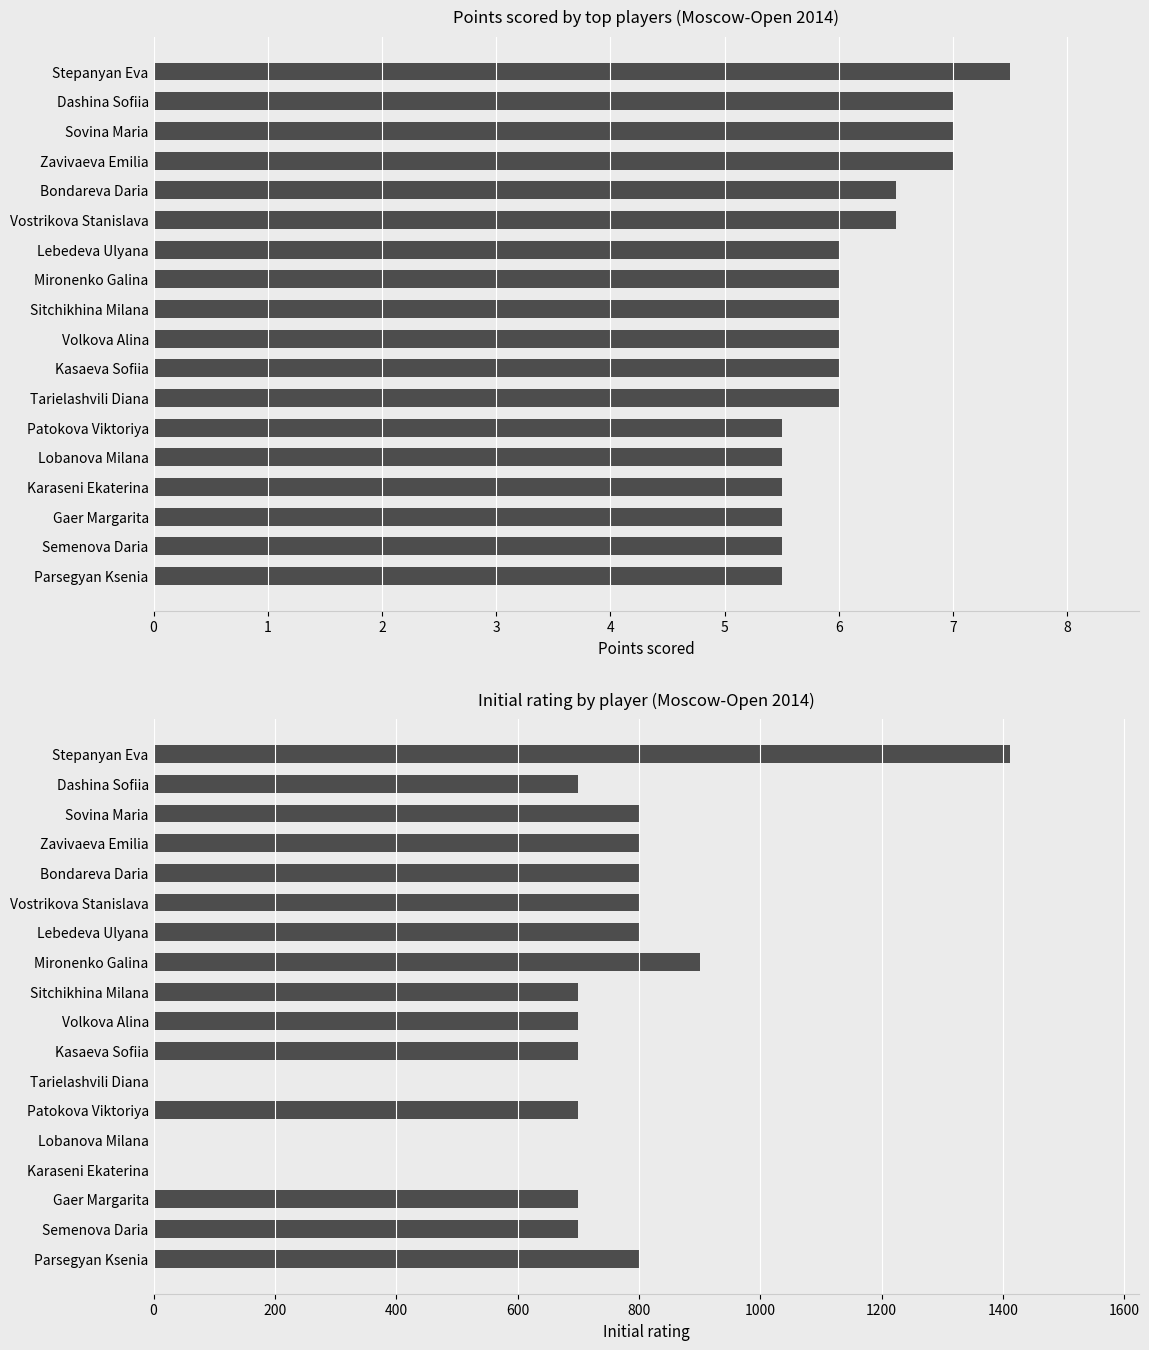

What is the sum of the Rating values at 15 and 7?

1600.0